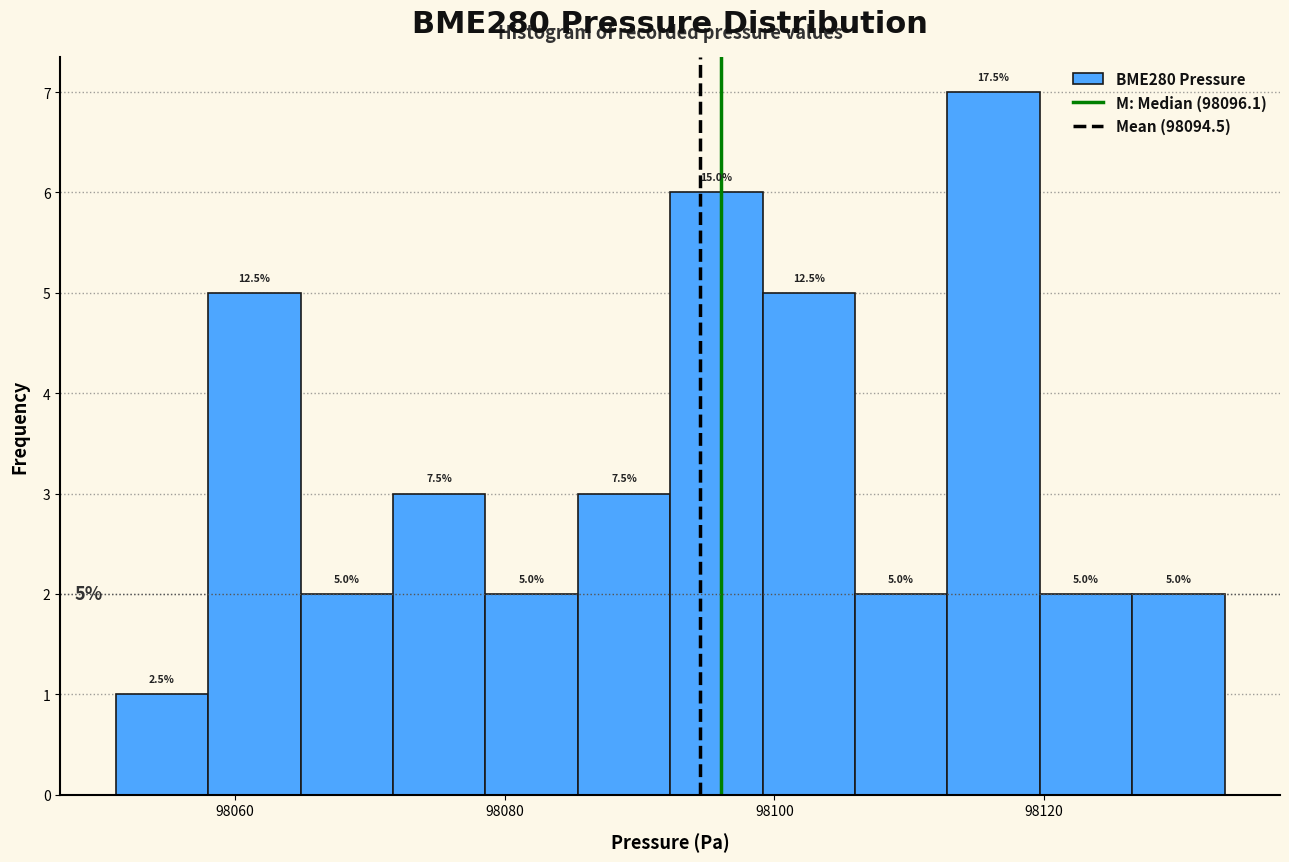

Around what value on the x-axis is the tallest bar? Give the approximate position of its centre, as read against the axis.

98116